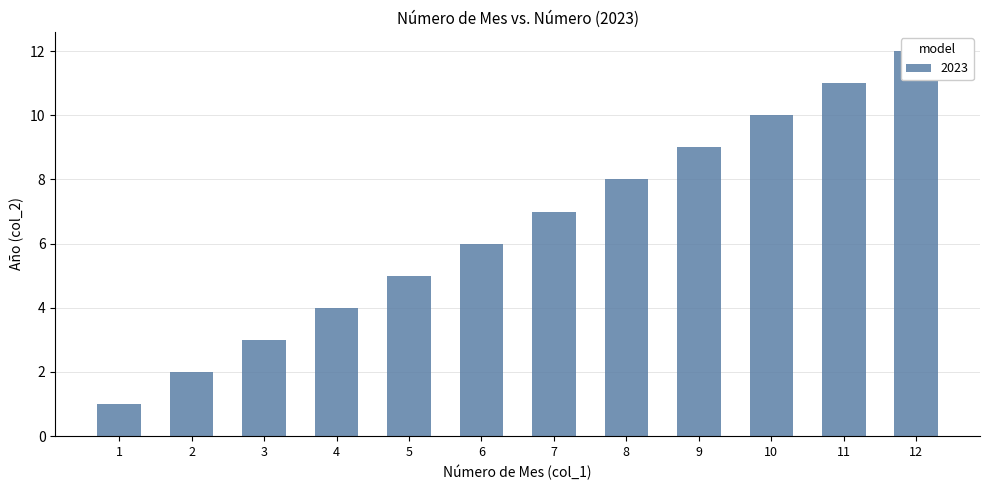

Where does the data first go above 7?

8